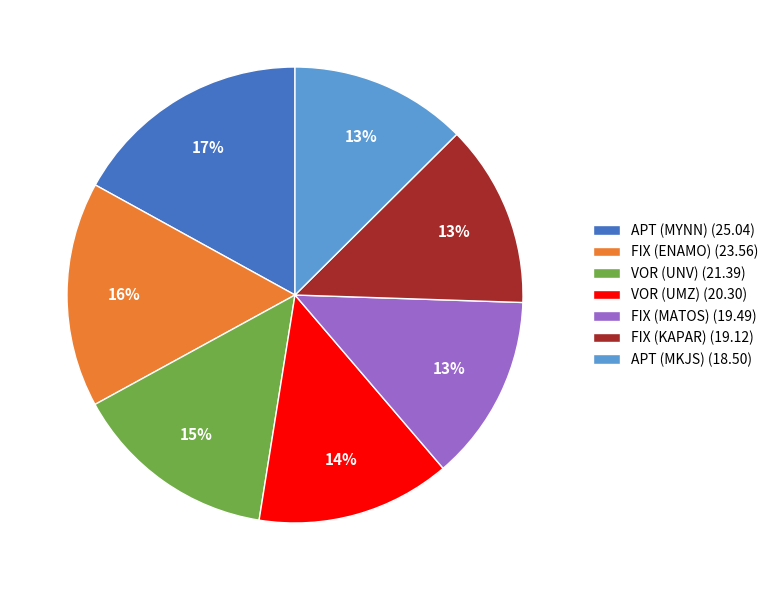

Which slice is the largest?

APT (MYNN)